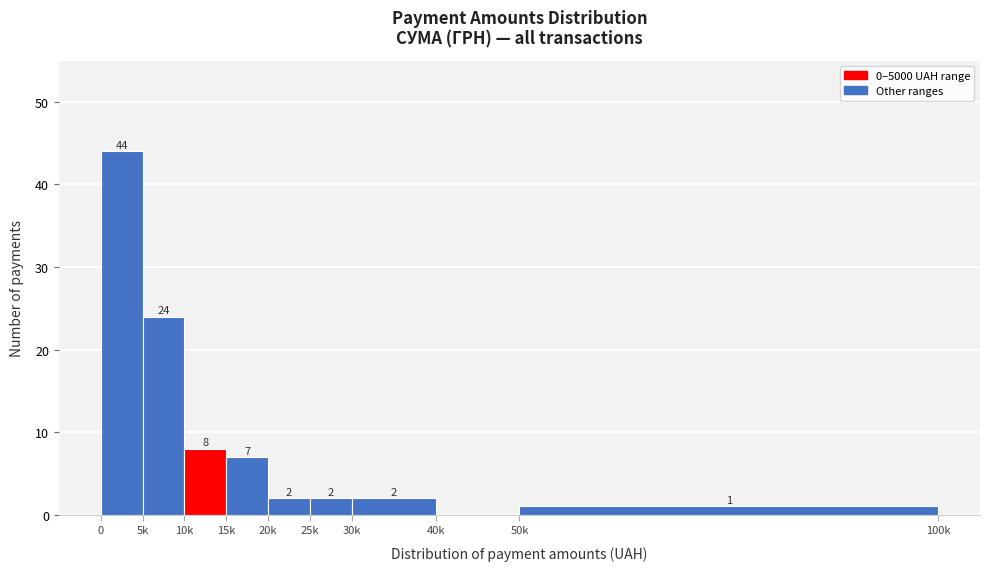

Reading right to left, what are all the values shown in this chart?

50k=1	40k=0	30k=2	25k=2	20k=2	15k=7	10k=8	5k=24	0=44